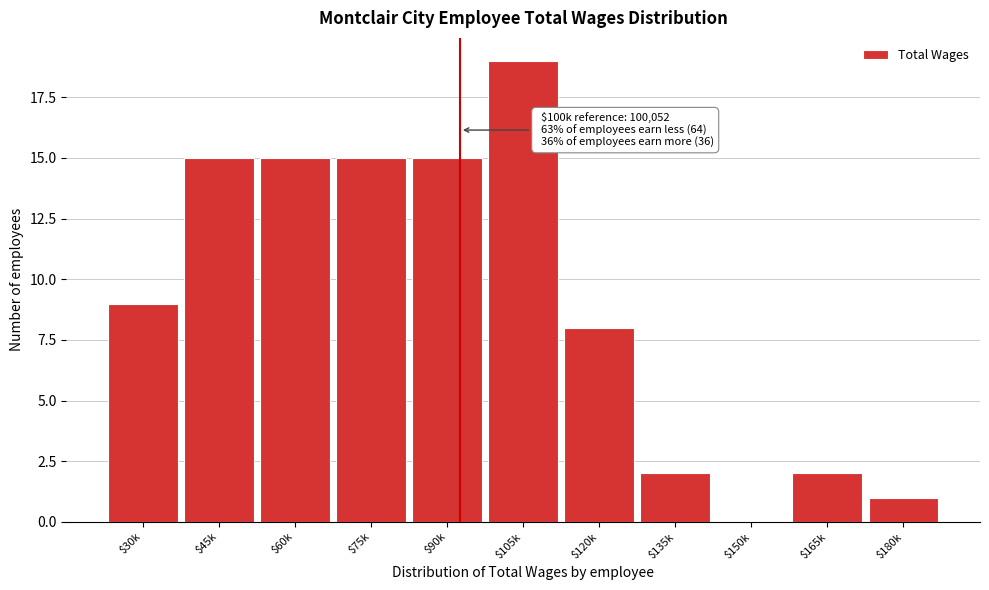

Is it true that the value at $150k is -8?

False